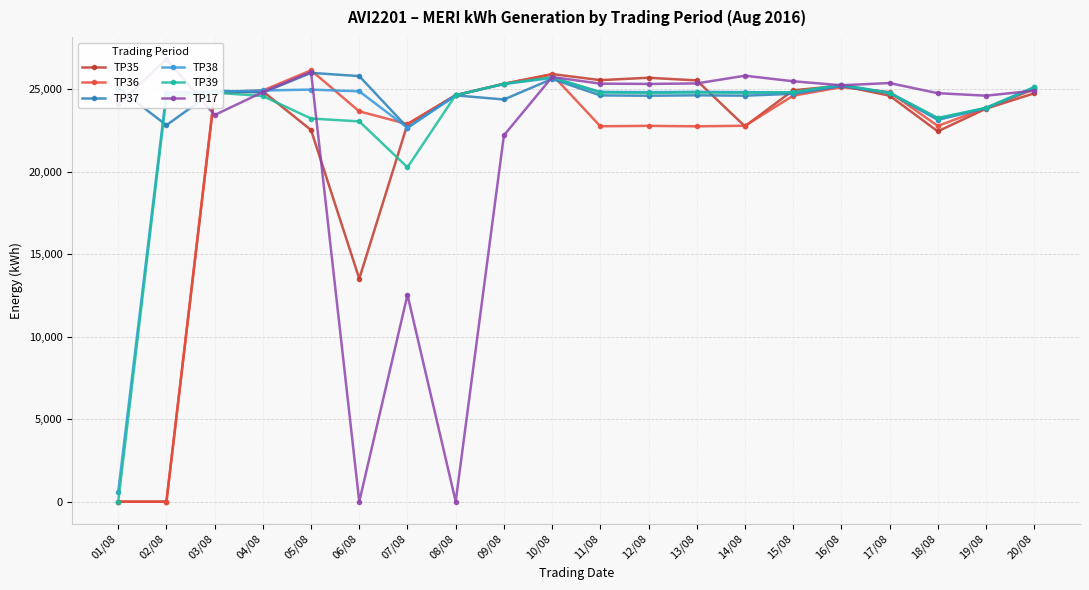

Which series has the largest total across all categories?

TP37